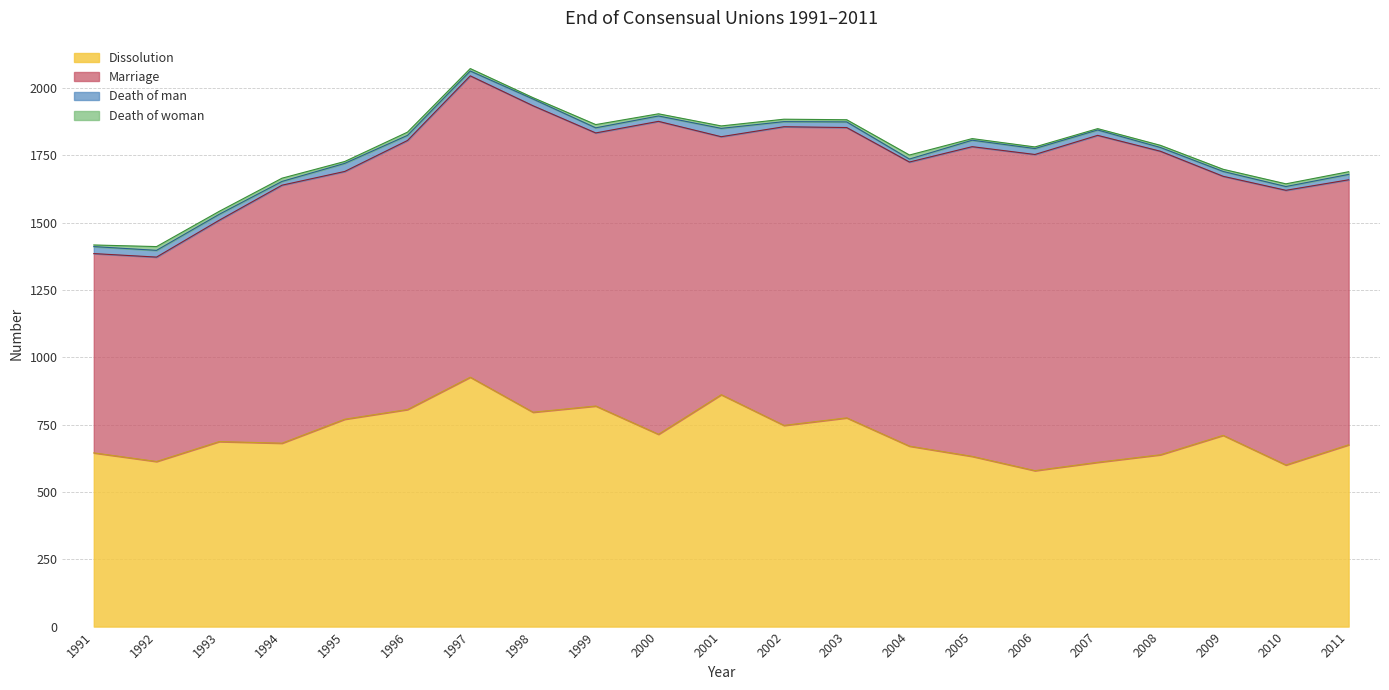

True or false: Death of man and Dissolution cross at least once.

False